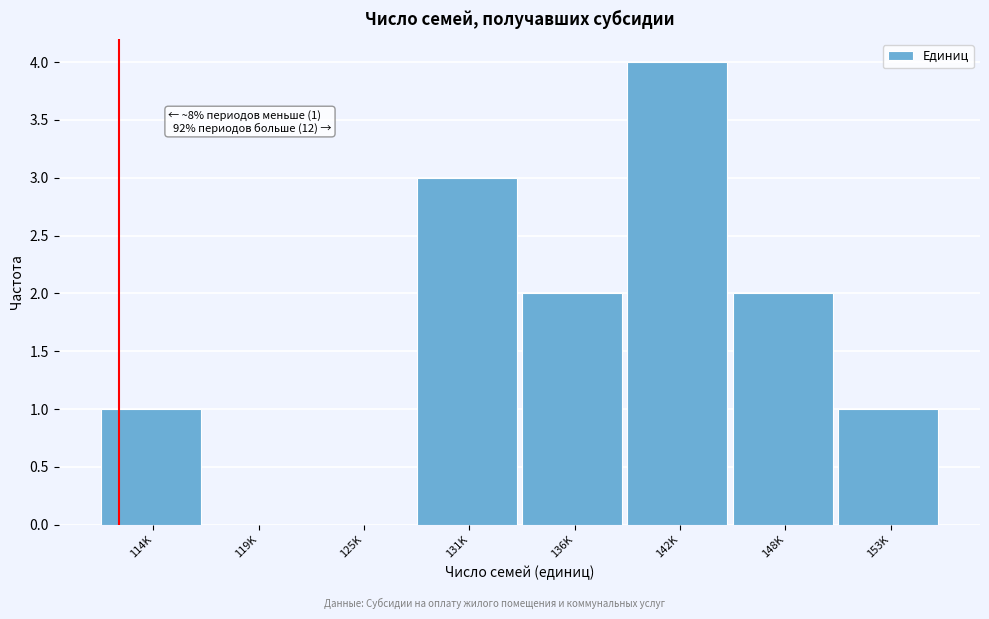

Reading left to right, extract all data points from this chart.

114K=1	119K=0	125K=0	131K=3	136K=2	142K=4	148K=2	153K=1